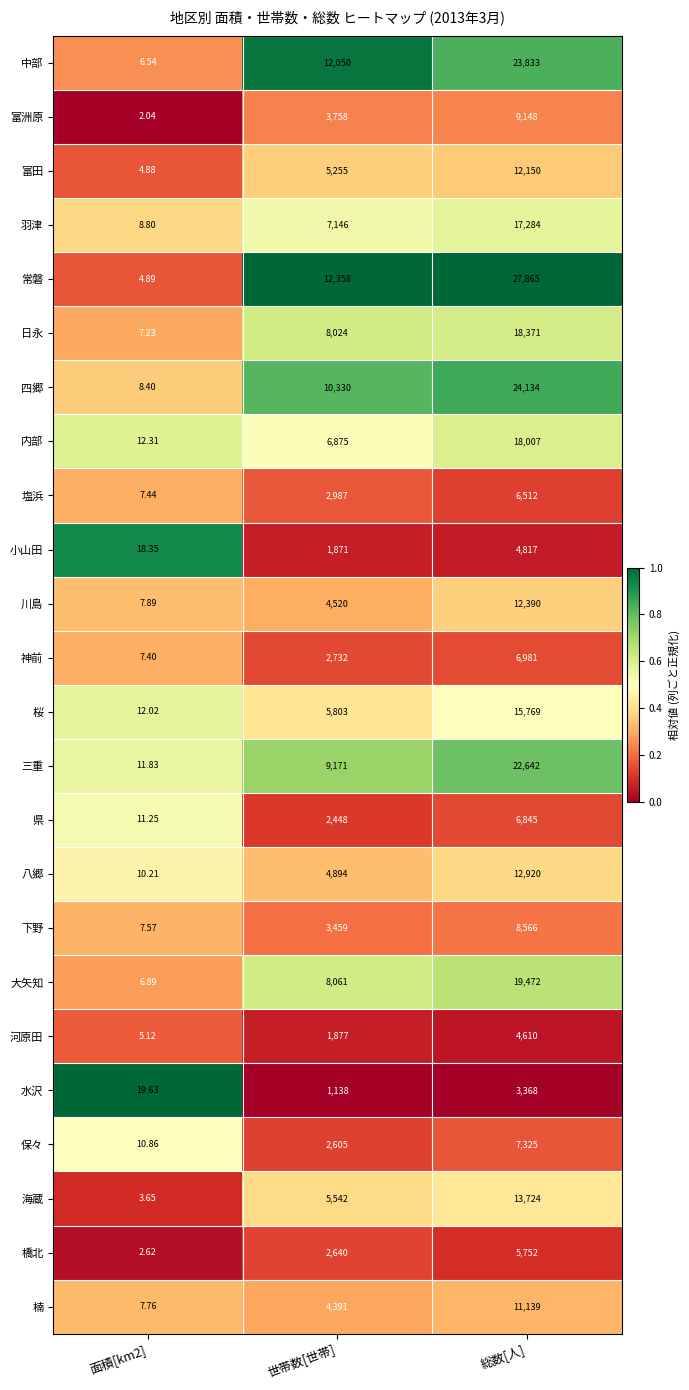

How many data points does each series have?

3